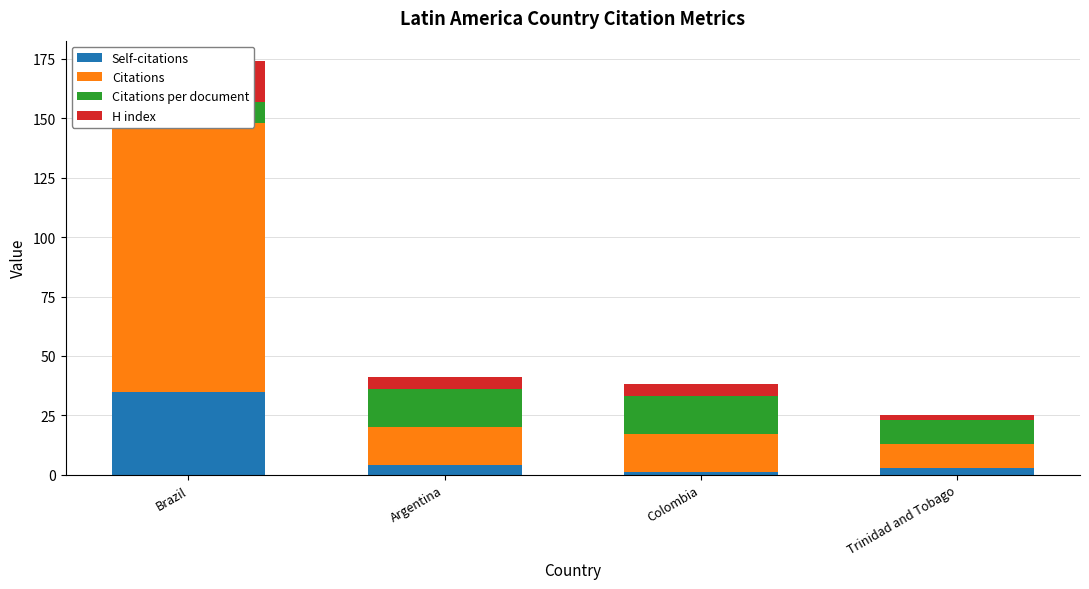

Between Brazil and Colombia, which series saw the biggest shift?

Citations